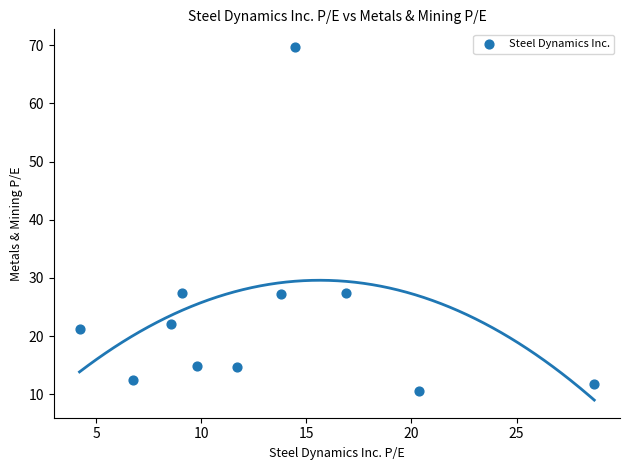

What is the range of X values (max minus min)?

24.5